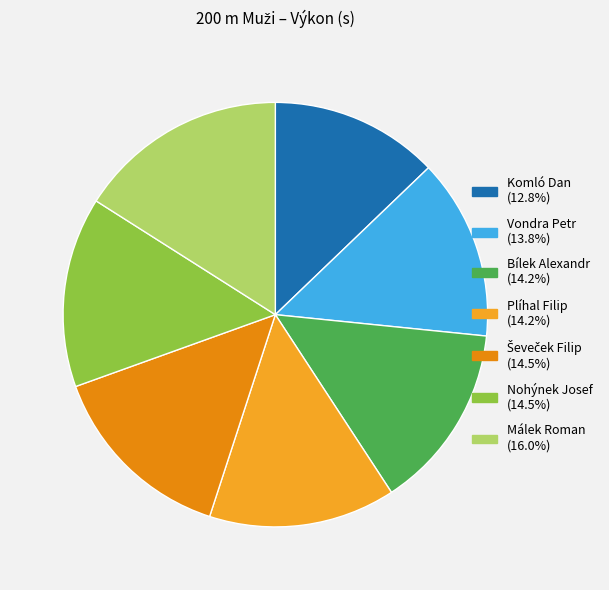

The Komló Dan slice represents 2% of the pie. True or false?

False